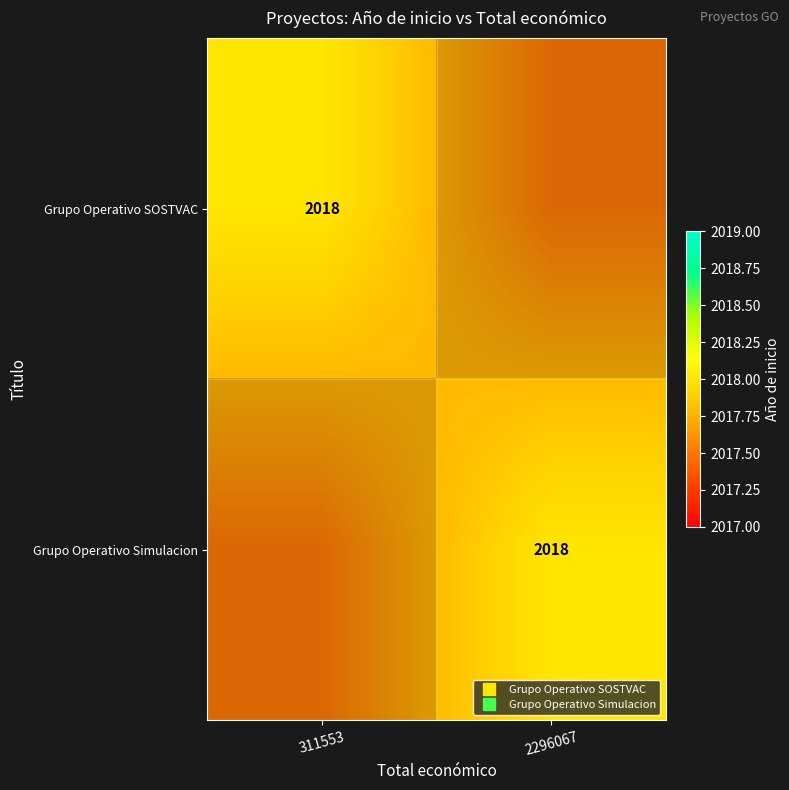

Is the value of Grupo Operativo Simulacion at 2296067 greater than the value of Grupo Operativo SOSTVAC at 311553?

No